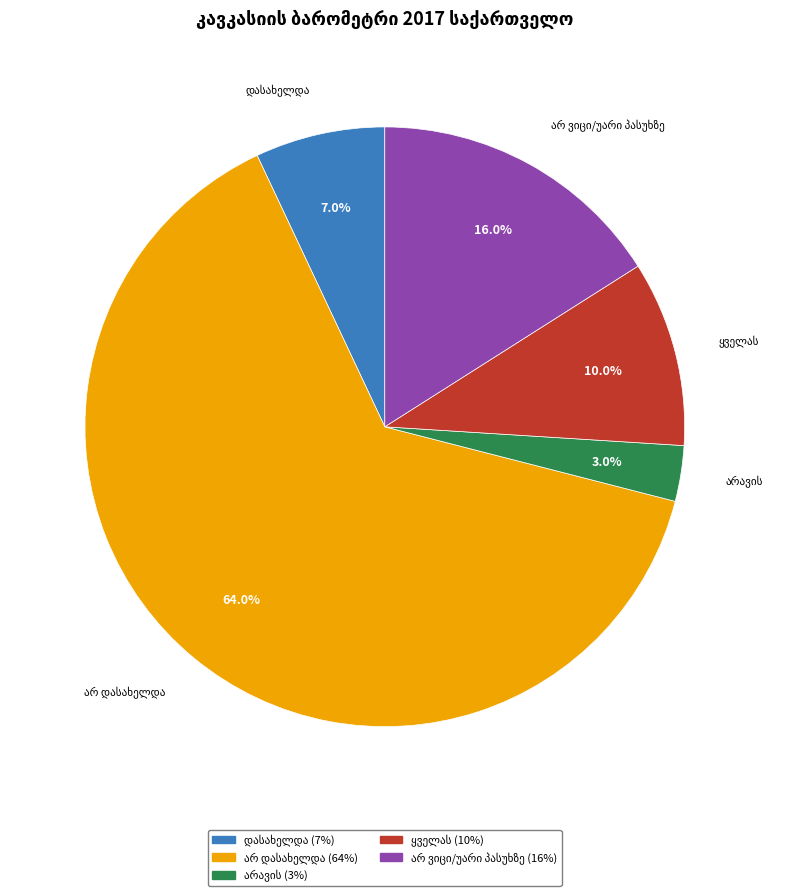

Is there any slice that represents more than half of the pie?

Yes